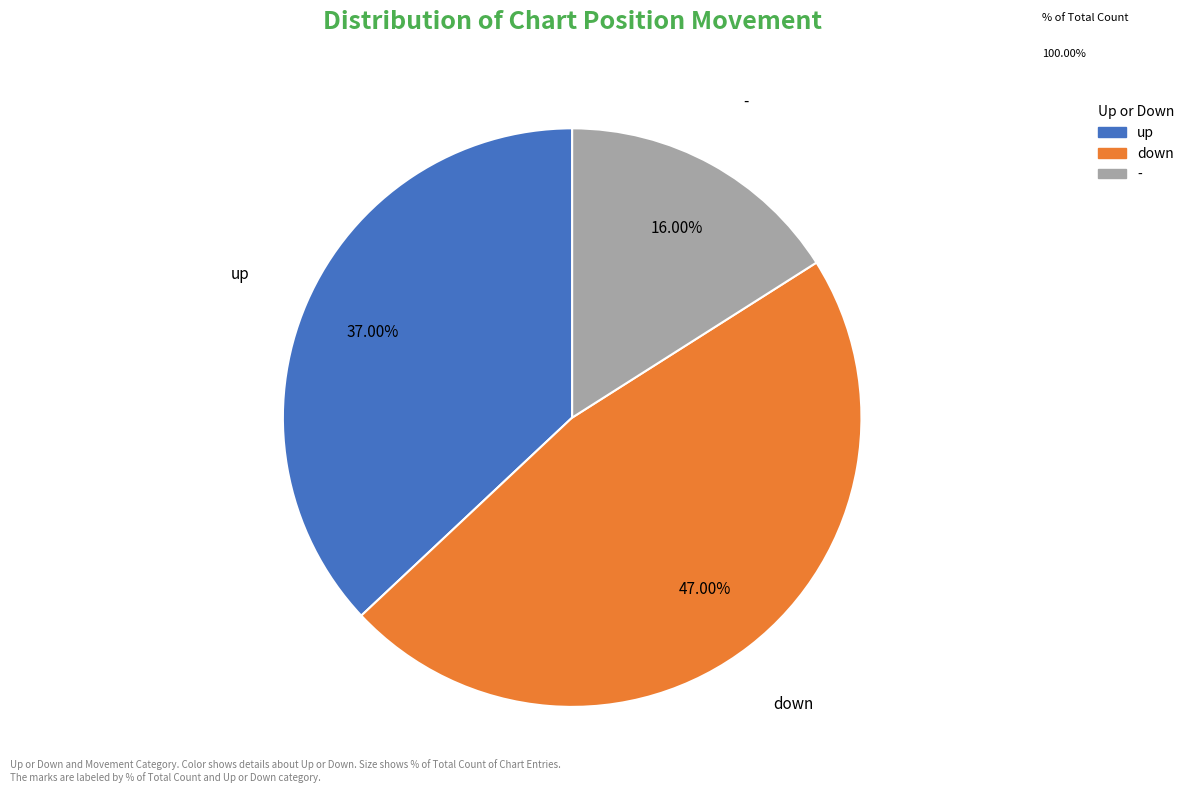

What percentage is the - slice, to the nearest percent?

16%